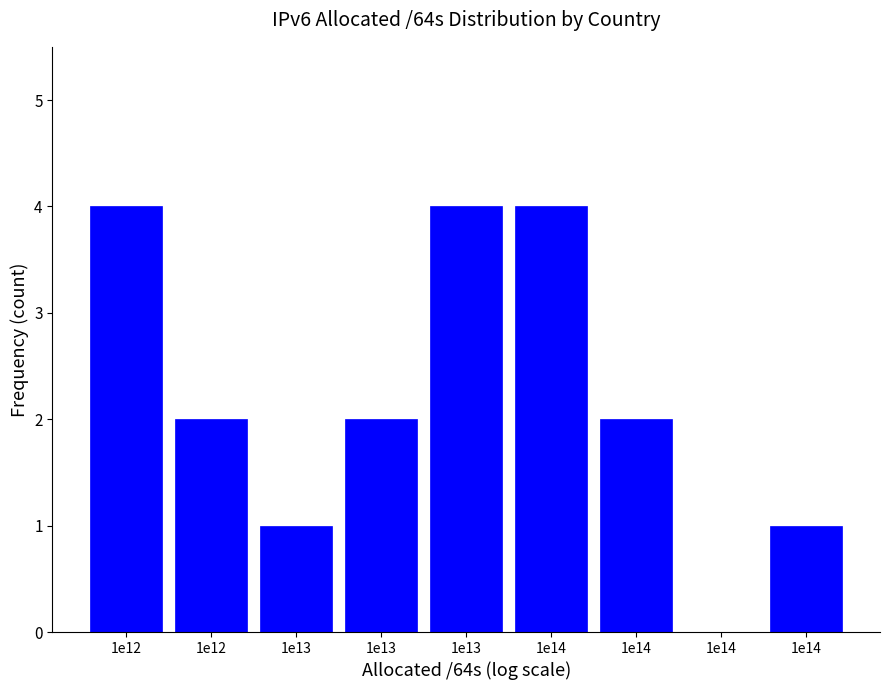

How many values are above zero?

8